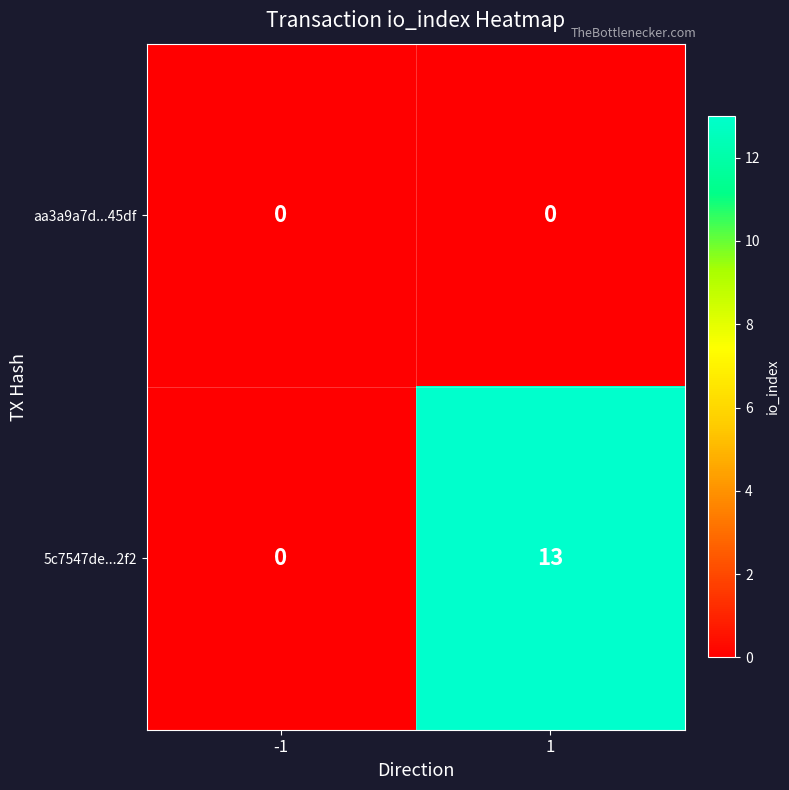

Is it true that 5c7547de...2f2 equals 9 at -1?

False